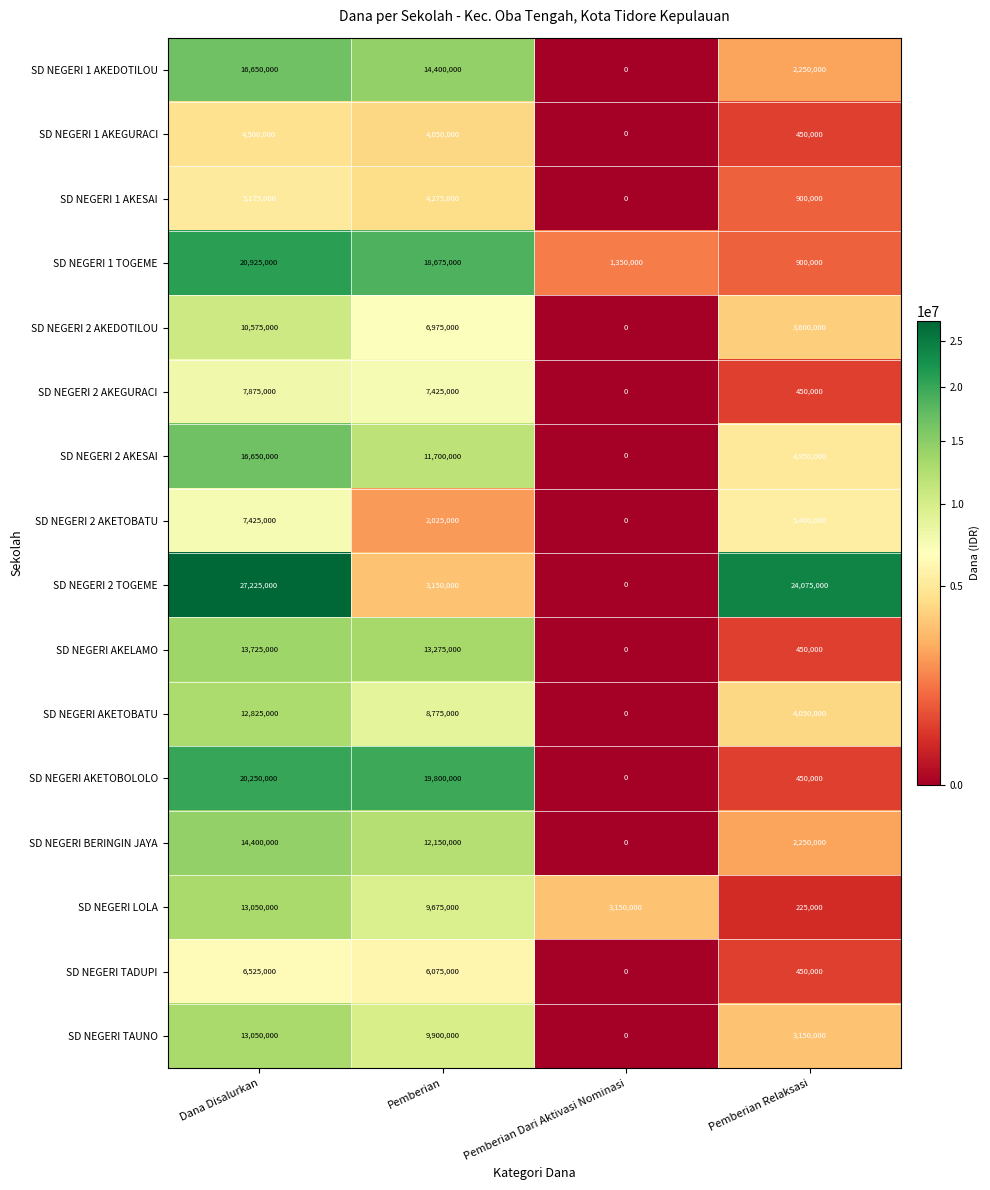

List the labels in order of SD NEGERI 1 AKEGURACI value, smallest first.

Pemberian Dari Aktivasi Nominasi, Pemberian Relaksasi, Pemberian, Dana Disalurkan